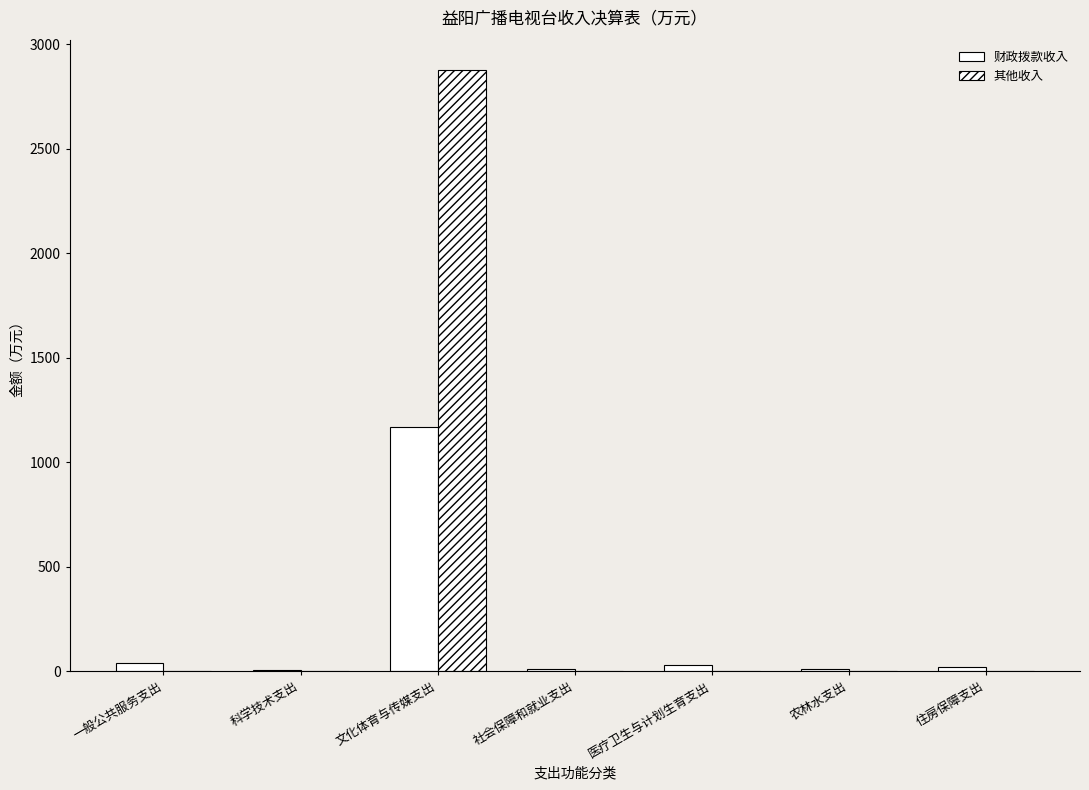

How many groups of bars are there?

7